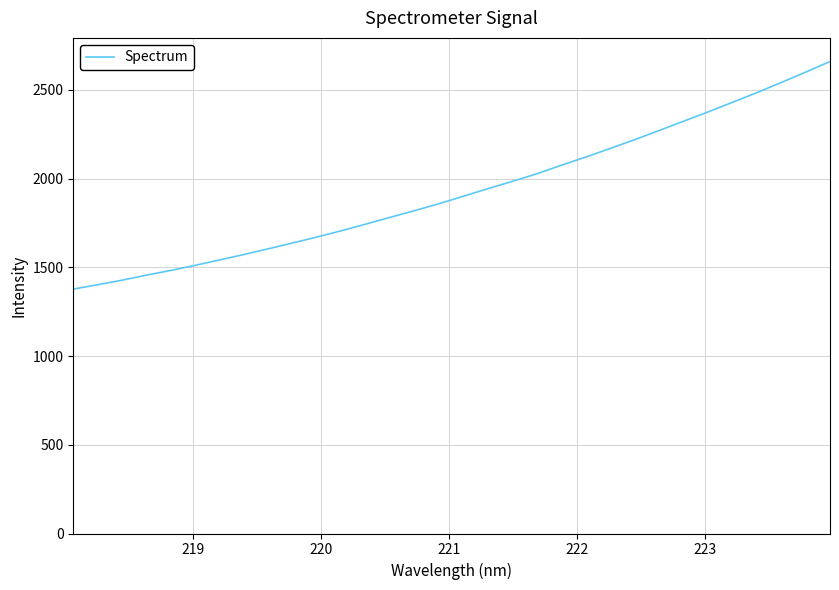

What is the smallest value displayed?

1377.6